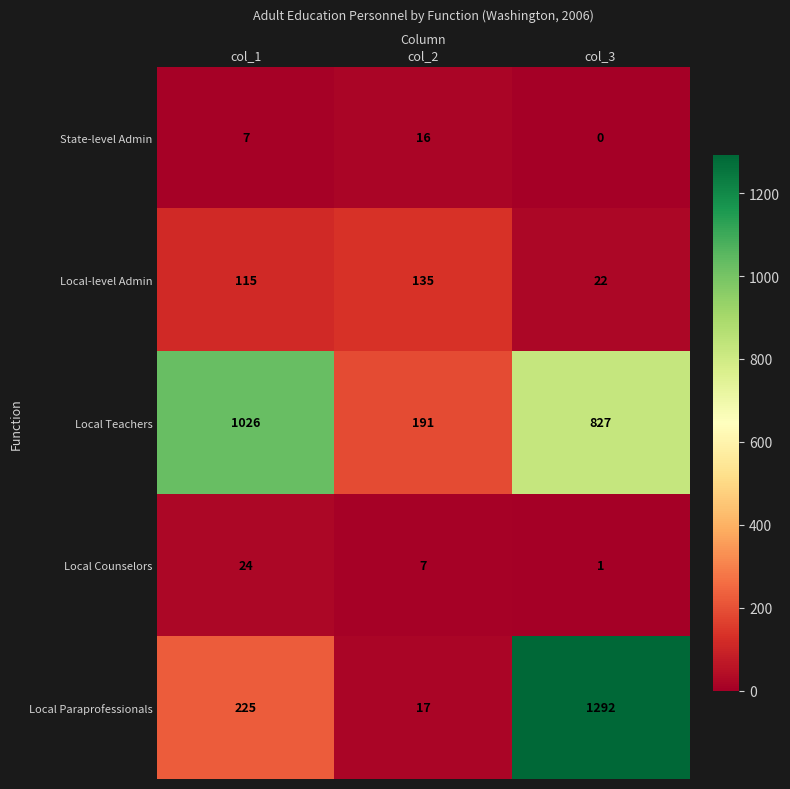

What is the difference between the maximum and minimum values in the Local Paraprofessionals series?

1275